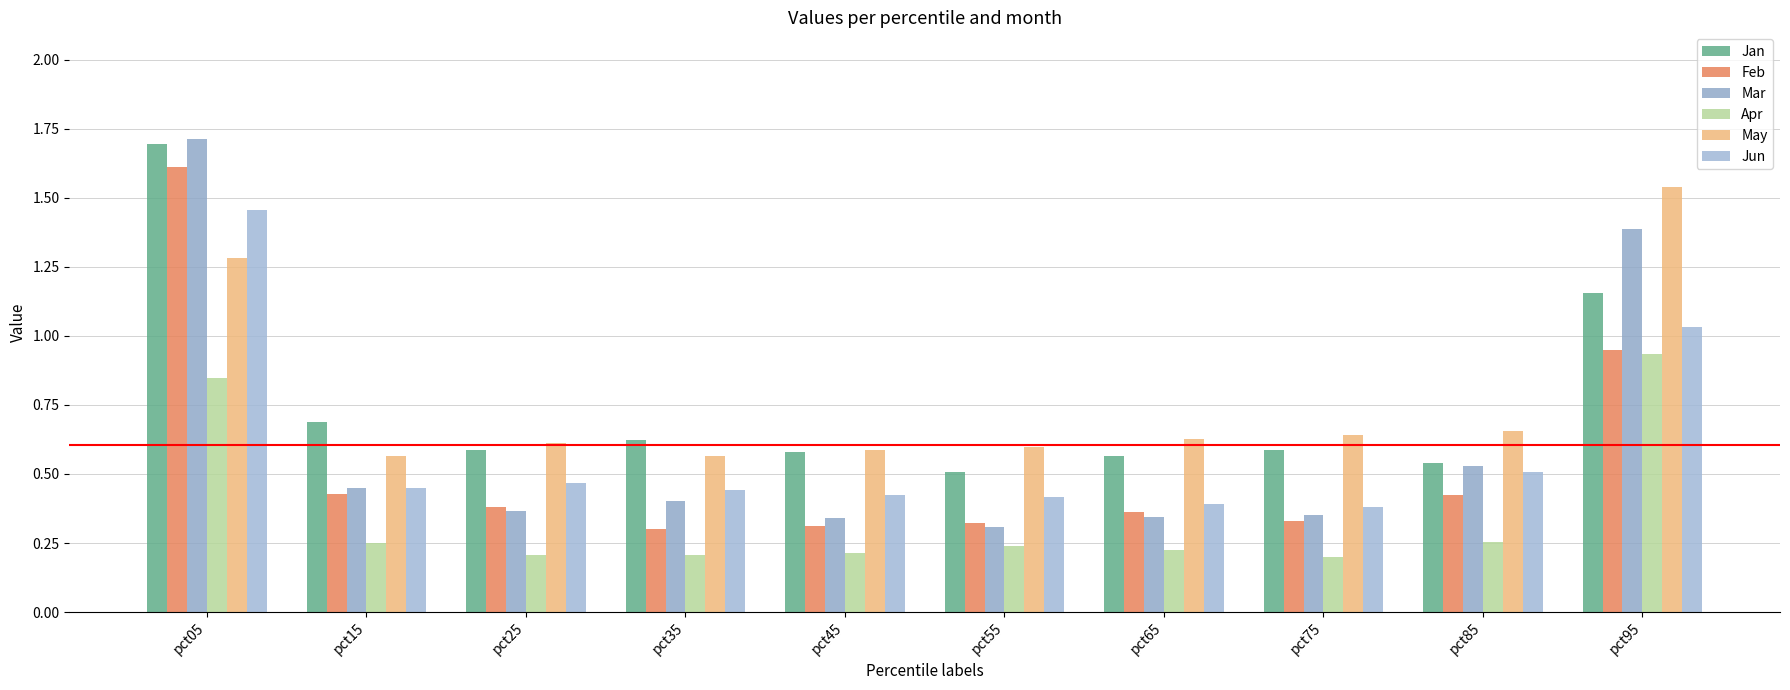

Is the value of Apr at pct15 greater than the value of Jan at pct45?

No